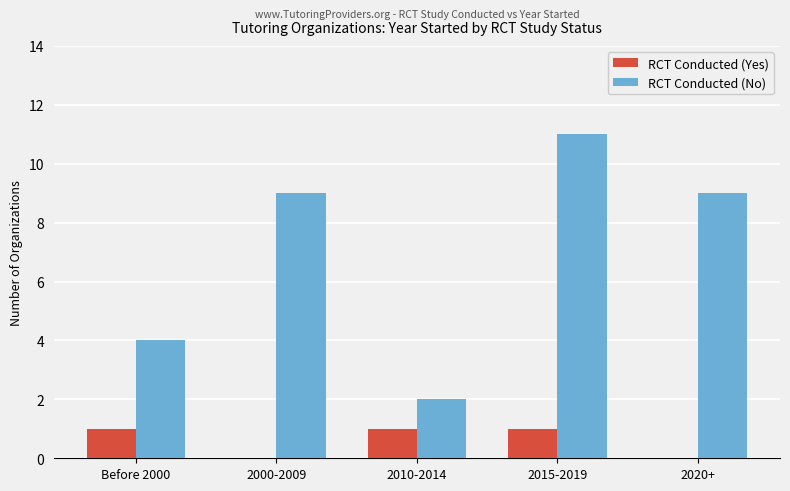

Which series has the largest total across all categories?

RCT Conducted (No)